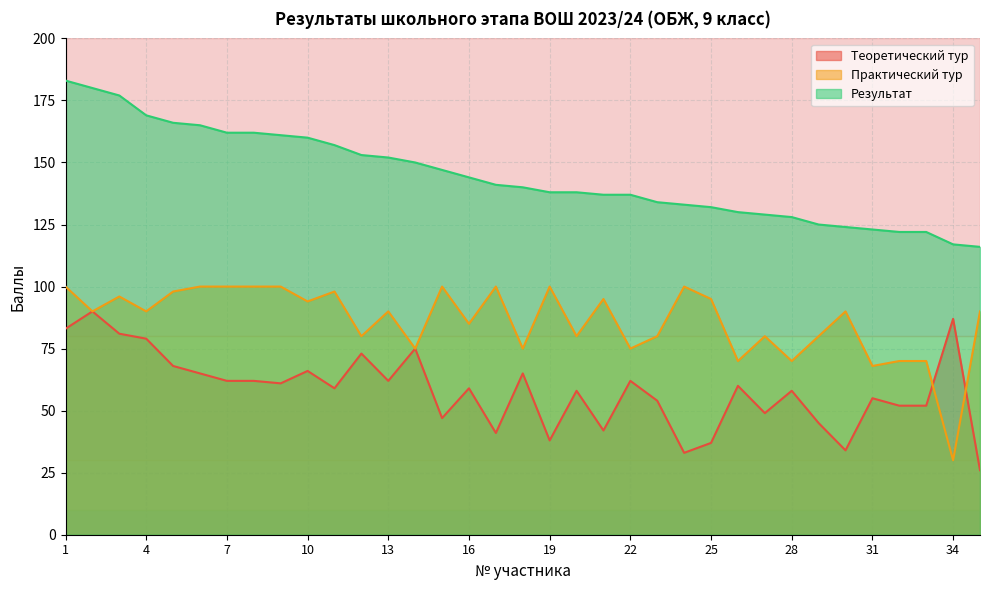

Which series changed the most between 11 and 27?

Результат